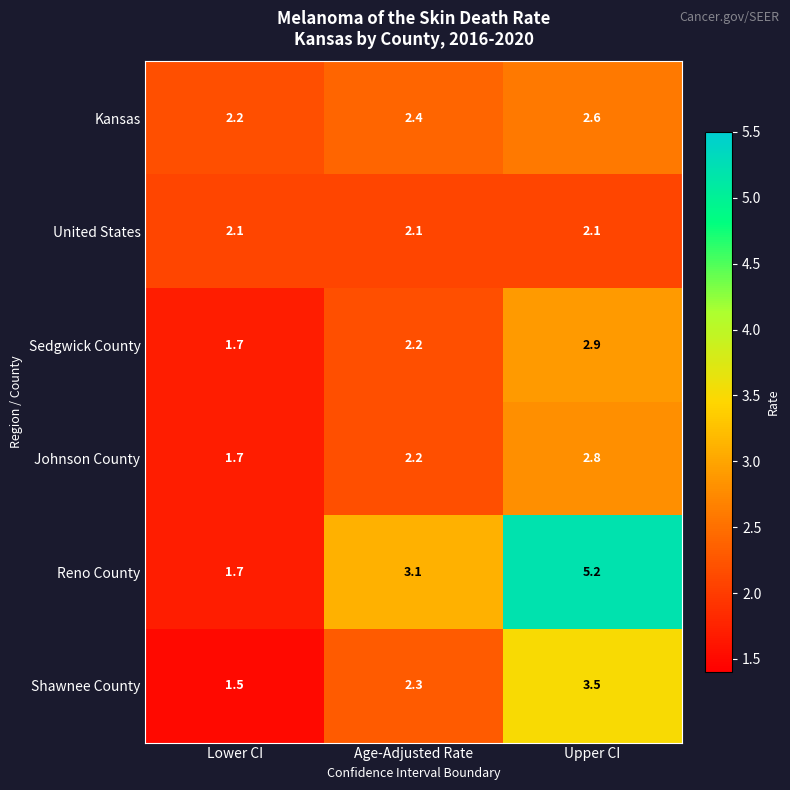

What is the difference between the Sedgwick County values at Lower CI and Upper CI?

1.2